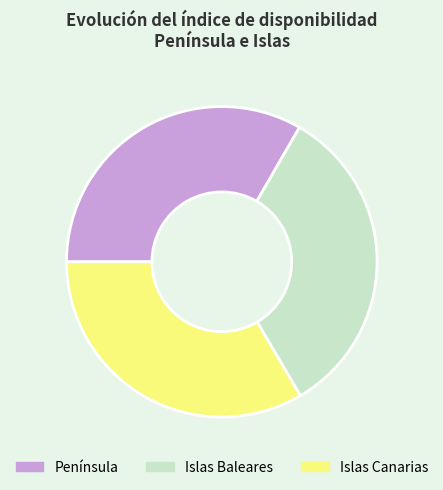

Approximately how many times larger is the value at Islas Baleares compared to Islas Canarias?

1.0